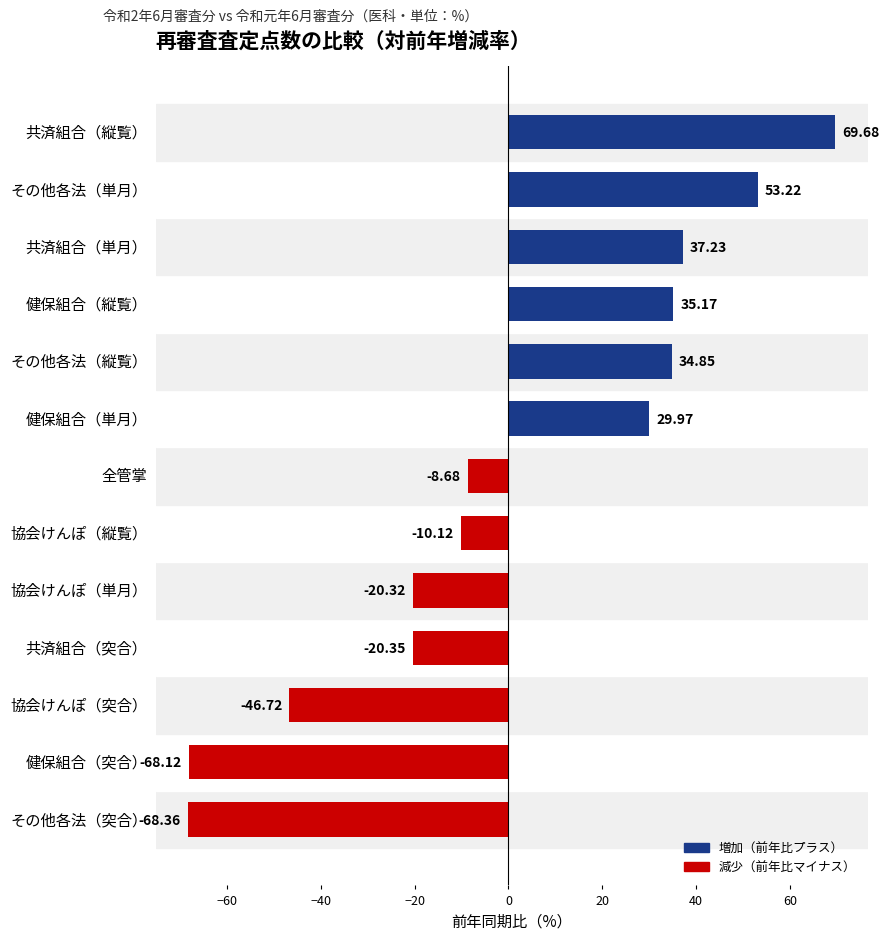

What is the change in value from 協会けんぽ（縦覧） to 共済組合（縦覧）?

+79.8